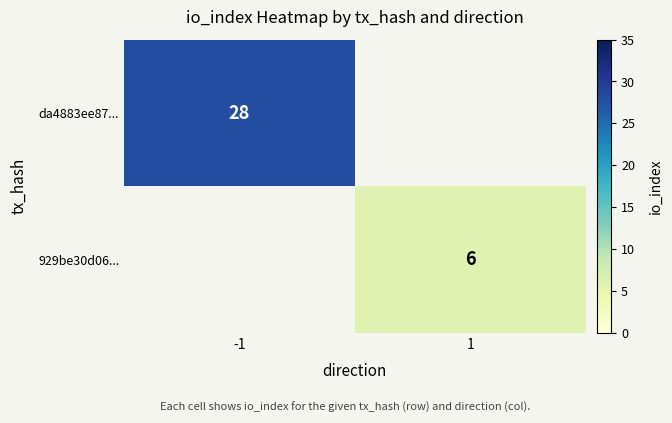

How many data points does each series have?

2